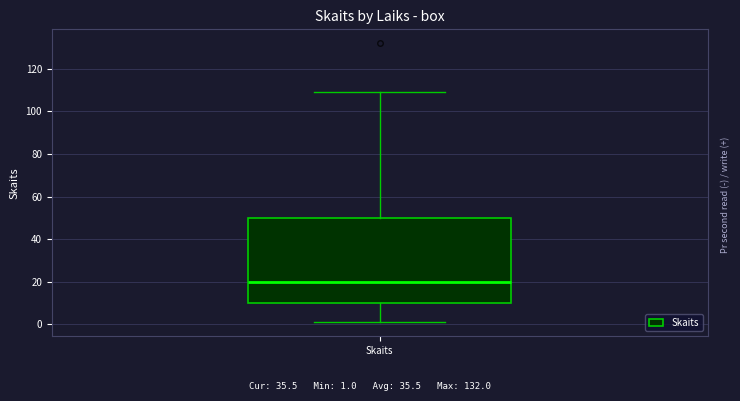

Transcribe this box plot: give where the median line is, the range the box spans, and where the two whiskers end, as read against the y-axis. The values are not printed on the chart, so give them approximately, as read against the axis.

median 20, box 10 to 50, whiskers 2 to 110